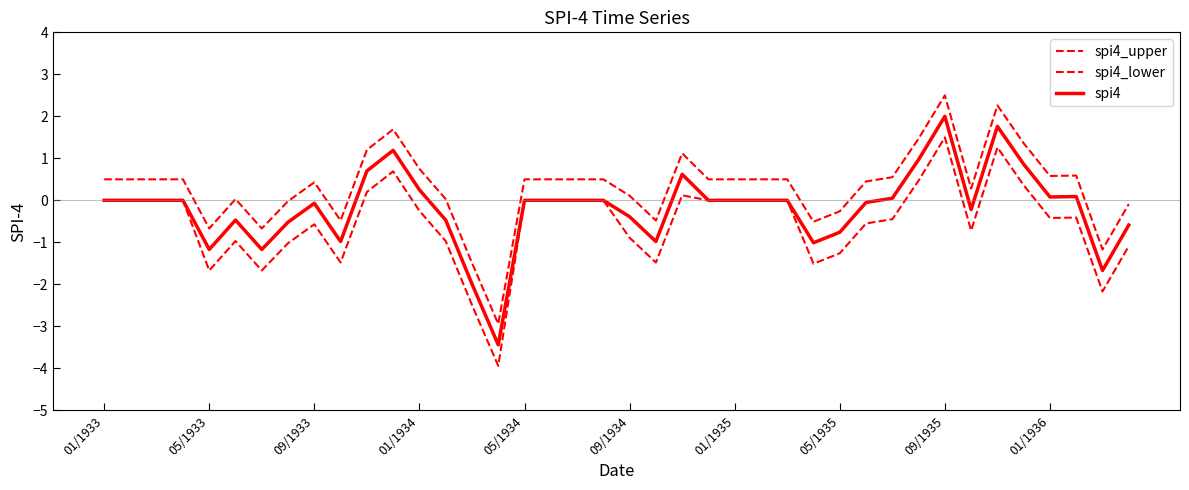

Reading left to right, extract all data points from this chart.

spi4_upper: 0.5	0.5	0.5	0.5	-0.7	0.0	-0.7	-0.0	0.4	-0.5	1.2	1.7	0.8	0.0	-1.5	-2.9	0.5	0.5	0.5	0.5	0.1	-0.5	1.1	0.5	0.5	0.5	0.5	-0.5	-0.3	0.5	0.6	1.5	2.5	0.3	2.3	1.4	0.6	0.6	-1.2	-0.1
spi4_lower: 0.0	0.0	0.0	0.0	-1.7	-1.0	-1.7	-1.0	-0.6	-1.5	0.2	0.7	-0.2	-1.0	-2.5	-3.9	0.0	0.0	0.0	0.0	-0.9	-1.5	0.1	0.0	0.0	0.0	0.0	-1.5	-1.3	-0.6	-0.5	0.5	1.5	-0.7	1.3	0.4	-0.4	-0.4	-2.2	-1.1
spi4: 0.0	0.0	0.0	0.0	-1.2	-0.5	-1.2	-0.5	-0.1	-1.0	0.7	1.2	0.2	-0.5	-2.0	-3.4	0.0	0.0	0.0	0.0	-0.4	-1.0	0.6	0.0	0.0	0.0	0.0	-1.0	-0.8	-0.1	0.1	1.0	2.0	-0.2	1.8	0.9	0.1	0.1	-1.7	-0.6